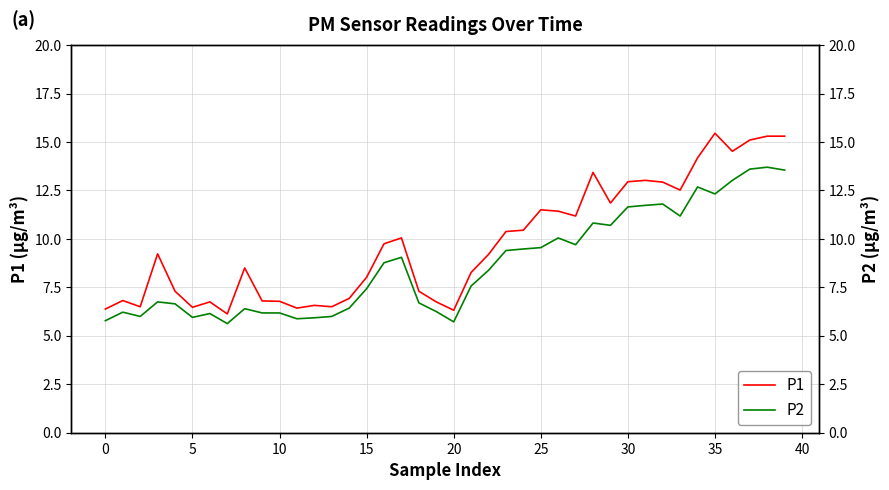

What are all the series names shown in the legend?

P1, P2